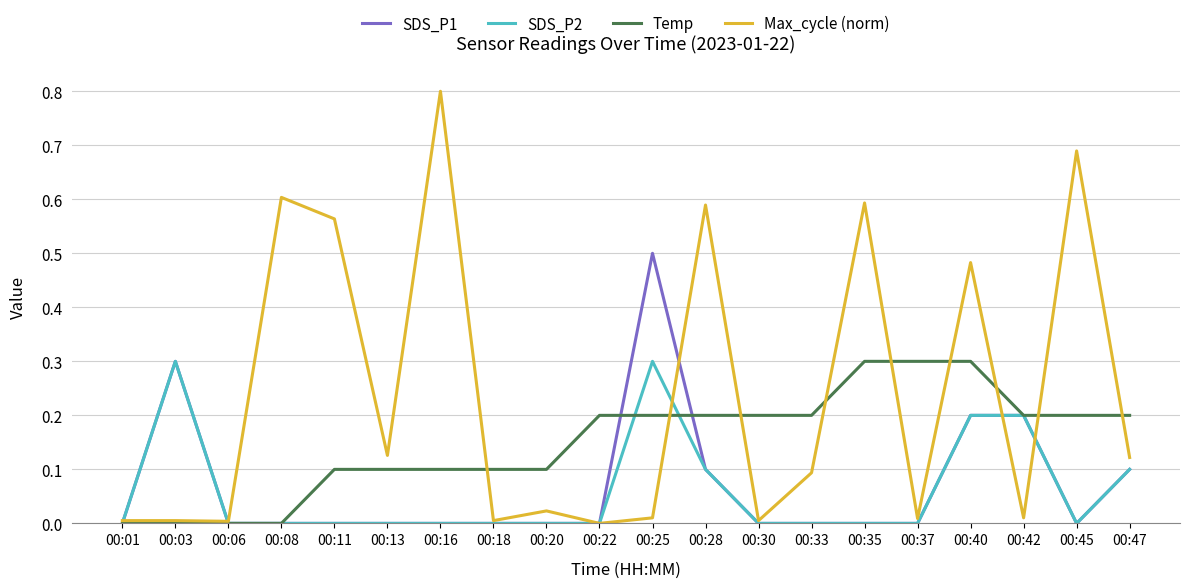

What is the maximum value shown in the chart?

0.8